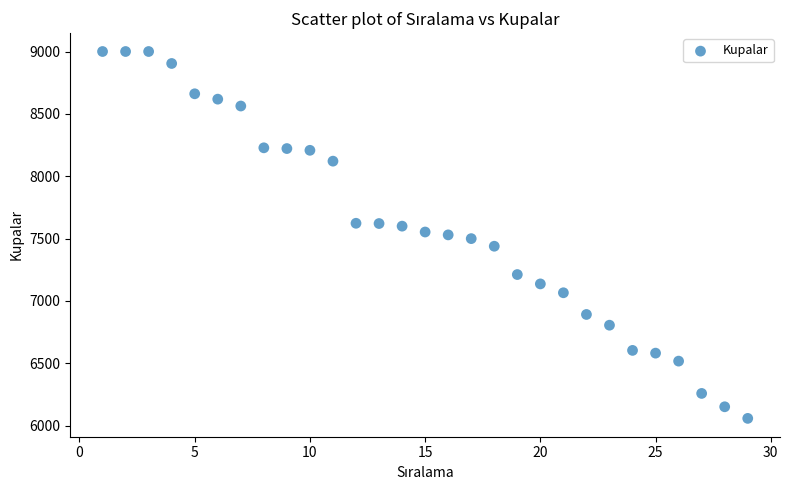

What is the range of X values (max minus min)?

28